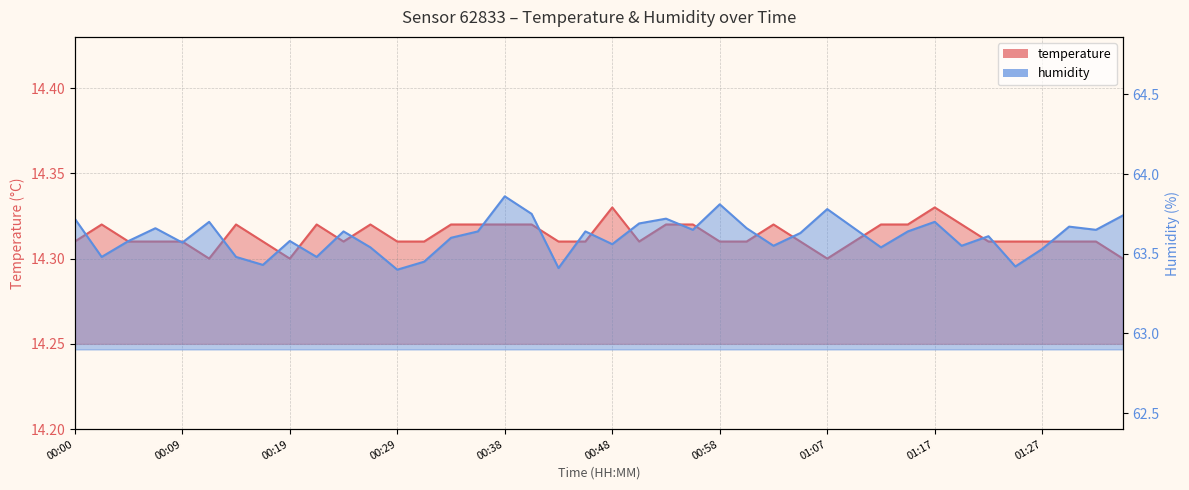

What value does the temperature series have at 01:00?

14.3